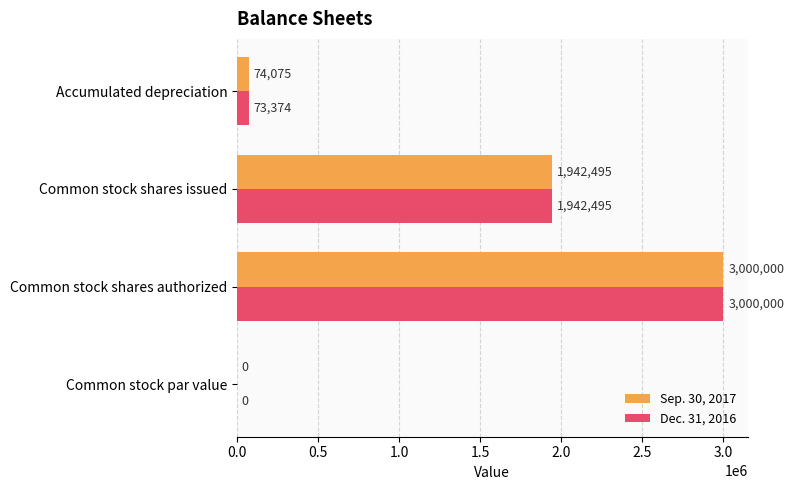

What is the maximum value shown in the chart?

3000000